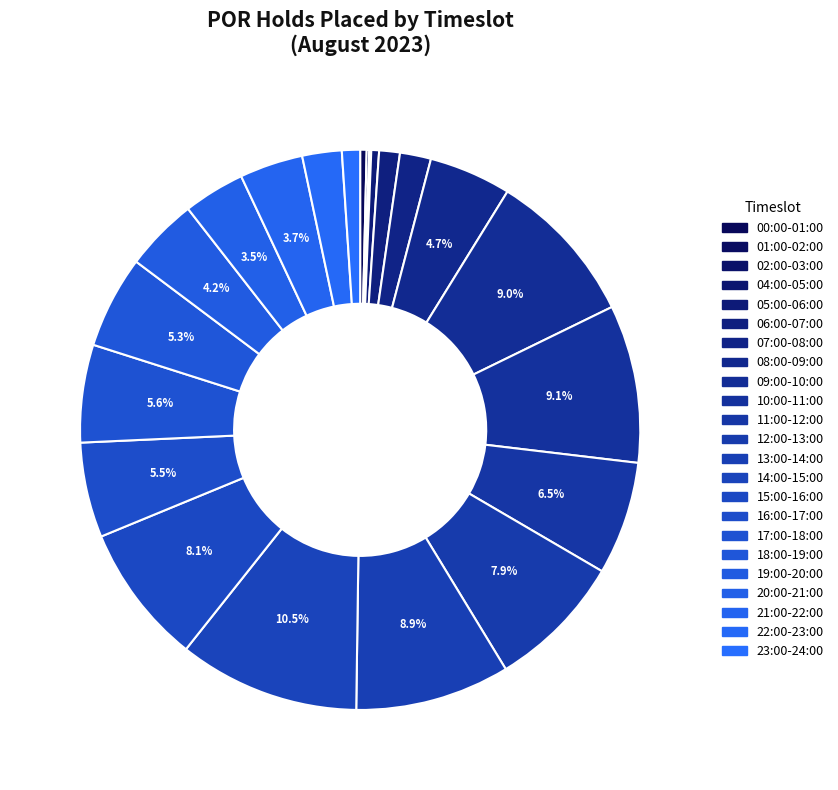

Does any single category account for the majority?

No